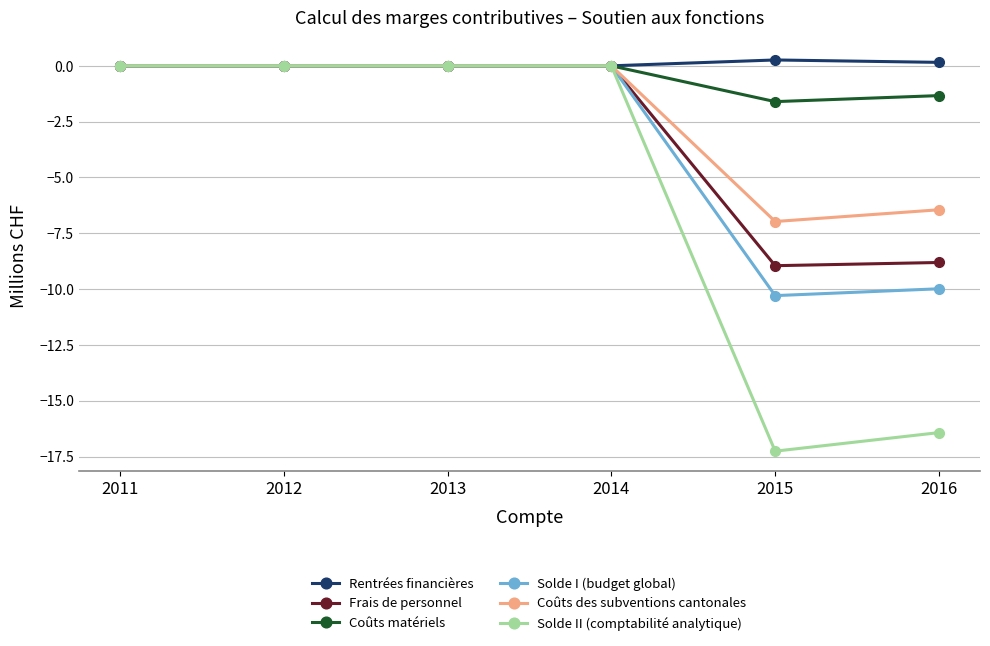

What are all the series names shown in the legend?

Rentrées financières, Frais de personnel, Coûts matériels, Solde I (budget global), Coûts des subventions cantonales, Solde II (comptabilité analytique)